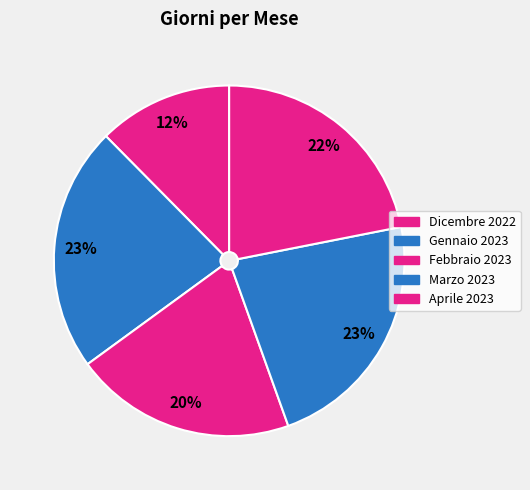

To the nearest percent, what is the combined percentage of Dicembre 2022 and Aprile 2023?

34%